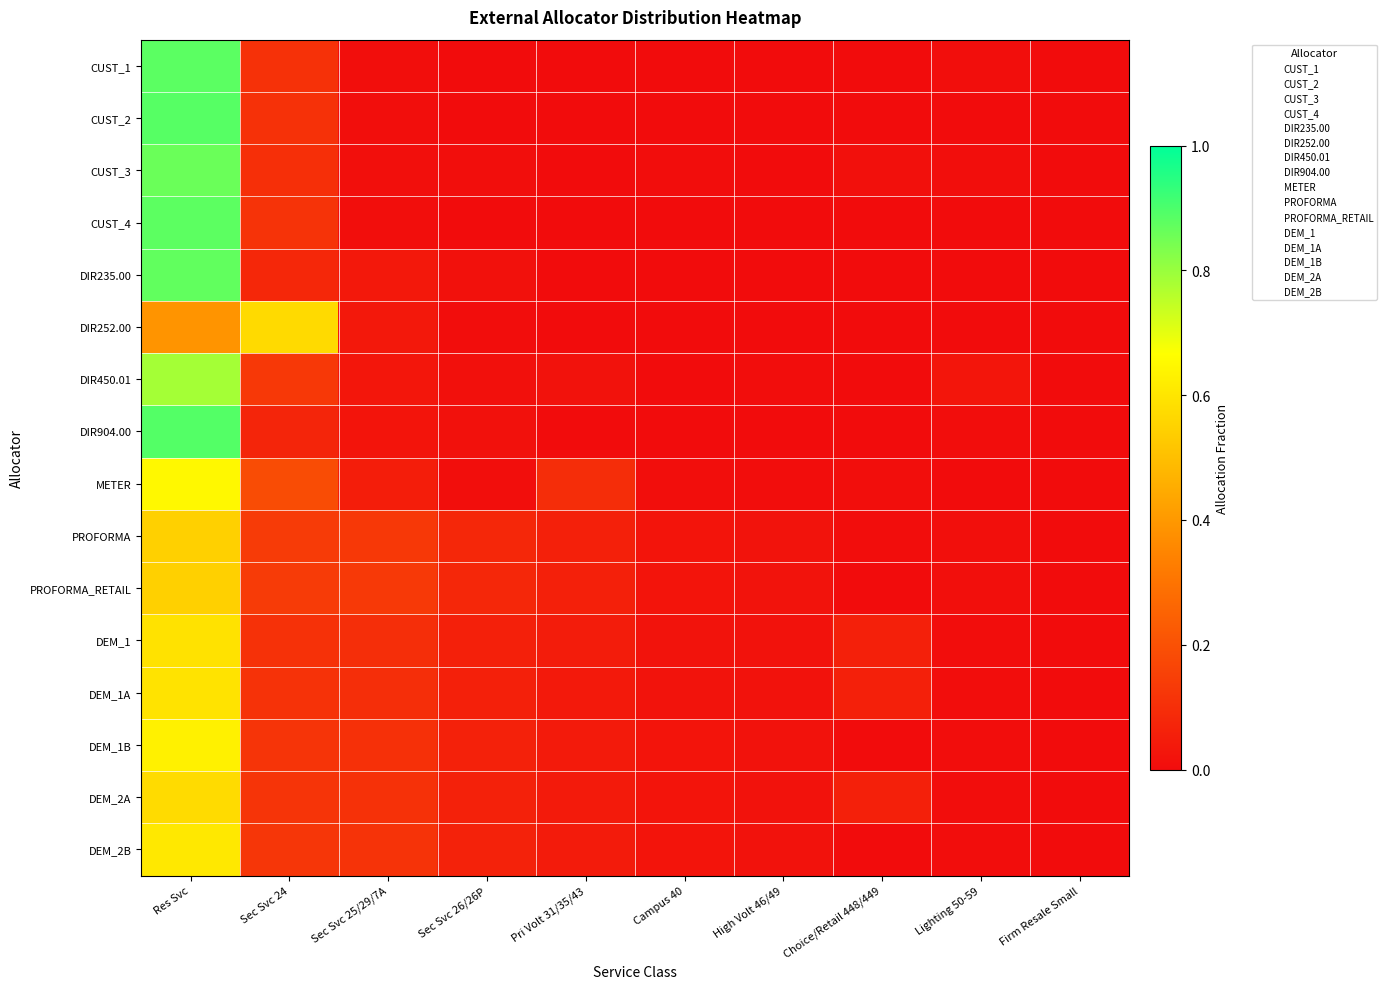

Reading right to left, what are all the values shown in this chart?

CUST_1: Firm Resale Small=0.0	Lighting 50-59=0.0	Choice/Retail 448/449=0.0	High Volt 46/49=0.0	Campus 40=0.0	Pri Volt 31/35/43=0.0	Sec Svc 26/26P=0.0	Sec Svc 25/29/7A=0.0	Sec Svc 24=0.1	Res Svc=0.9
CUST_2: Firm Resale Small=0.0	Lighting 50-59=0.0	Choice/Retail 448/449=0.0	High Volt 46/49=0.0	Campus 40=0.0	Pri Volt 31/35/43=0.0	Sec Svc 26/26P=0.0	Sec Svc 25/29/7A=0.0	Sec Svc 24=0.1	Res Svc=0.9
CUST_3: Firm Resale Small=0.0	Lighting 50-59=0.0	Choice/Retail 448/449=0.0	High Volt 46/49=0.0	Campus 40=0.0	Pri Volt 31/35/43=0.0	Sec Svc 26/26P=0.0	Sec Svc 25/29/7A=0.0	Sec Svc 24=0.1	Res Svc=0.9
CUST_4: Firm Resale Small=0.0	Lighting 50-59=0.0	Choice/Retail 448/449=0.0	High Volt 46/49=0.0	Campus 40=0.0	Pri Volt 31/35/43=0.0	Sec Svc 26/26P=0.0	Sec Svc 25/29/7A=0.0	Sec Svc 24=0.1	Res Svc=0.9
DIR235.00: Firm Resale Small=0.0	Lighting 50-59=0.0	Choice/Retail 448/449=0.0	High Volt 46/49=0.0	Campus 40=0.0	Pri Volt 31/35/43=0.0	Sec Svc 26/26P=0.0	Sec Svc 25/29/7A=0.0	Sec Svc 24=0.1	Res Svc=0.9
DIR252.00: Firm Resale Small=0.0	Lighting 50-59=0.0	Choice/Retail 448/449=0.0	High Volt 46/49=0.0	Campus 40=0.0	Pri Volt 31/35/43=0.0	Sec Svc 26/26P=0.0	Sec Svc 25/29/7A=0.0	Sec Svc 24=0.6	Res Svc=0.4
DIR450.01: Firm Resale Small=0.0	Lighting 50-59=0.0	Choice/Retail 448/449=0.0	High Volt 46/49=0.0	Campus 40=0.0	Pri Volt 31/35/43=0.0	Sec Svc 26/26P=0.0	Sec Svc 25/29/7A=0.0	Sec Svc 24=0.1	Res Svc=0.8
DIR904.00: Firm Resale Small=0.0	Lighting 50-59=0.0	Choice/Retail 448/449=0.0	High Volt 46/49=0.0	Campus 40=0.0	Pri Volt 31/35/43=0.0	Sec Svc 26/26P=0.0	Sec Svc 25/29/7A=0.0	Sec Svc 24=0.1	Res Svc=0.9
METER: Firm Resale Small=0.0	Lighting 50-59=0.0	Choice/Retail 448/449=0.0	High Volt 46/49=0.0	Campus 40=0.0	Pri Volt 31/35/43=0.1	Sec Svc 26/26P=0.0	Sec Svc 25/29/7A=0.1	Sec Svc 24=0.2	Res Svc=0.7
PROFORMA: Firm Resale Small=0.0	Lighting 50-59=0.0	Choice/Retail 448/449=0.0	High Volt 46/49=0.0	Campus 40=0.0	Pri Volt 31/35/43=0.1	Sec Svc 26/26P=0.1	Sec Svc 25/29/7A=0.1	Sec Svc 24=0.1	Res Svc=0.5
PROFORMA_RETAIL: Firm Resale Small=0.0	Lighting 50-59=0.0	Choice/Retail 448/449=0.0	High Volt 46/49=0.0	Campus 40=0.0	Pri Volt 31/35/43=0.1	Sec Svc 26/26P=0.1	Sec Svc 25/29/7A=0.1	Sec Svc 24=0.1	Res Svc=0.5
DEM_1: Firm Resale Small=0.0	Lighting 50-59=0.0	Choice/Retail 448/449=0.1	High Volt 46/49=0.0	Campus 40=0.0	Pri Volt 31/35/43=0.0	Sec Svc 26/26P=0.1	Sec Svc 25/29/7A=0.1	Sec Svc 24=0.1	Res Svc=0.6
DEM_1A: Firm Resale Small=0.0	Lighting 50-59=0.0	Choice/Retail 448/449=0.1	High Volt 46/49=0.0	Campus 40=0.0	Pri Volt 31/35/43=0.0	Sec Svc 26/26P=0.1	Sec Svc 25/29/7A=0.1	Sec Svc 24=0.1	Res Svc=0.6
DEM_1B: Firm Resale Small=0.0	Lighting 50-59=0.0	Choice/Retail 448/449=0.0	High Volt 46/49=0.0	Campus 40=0.0	Pri Volt 31/35/43=0.0	Sec Svc 26/26P=0.1	Sec Svc 25/29/7A=0.1	Sec Svc 24=0.1	Res Svc=0.6
DEM_2A: Firm Resale Small=0.0	Lighting 50-59=0.0	Choice/Retail 448/449=0.1	High Volt 46/49=0.0	Campus 40=0.0	Pri Volt 31/35/43=0.0	Sec Svc 26/26P=0.1	Sec Svc 25/29/7A=0.1	Sec Svc 24=0.1	Res Svc=0.6
DEM_2B: Firm Resale Small=0.0	Lighting 50-59=0.0	Choice/Retail 448/449=0.0	High Volt 46/49=0.0	Campus 40=0.0	Pri Volt 31/35/43=0.0	Sec Svc 26/26P=0.1	Sec Svc 25/29/7A=0.1	Sec Svc 24=0.1	Res Svc=0.6